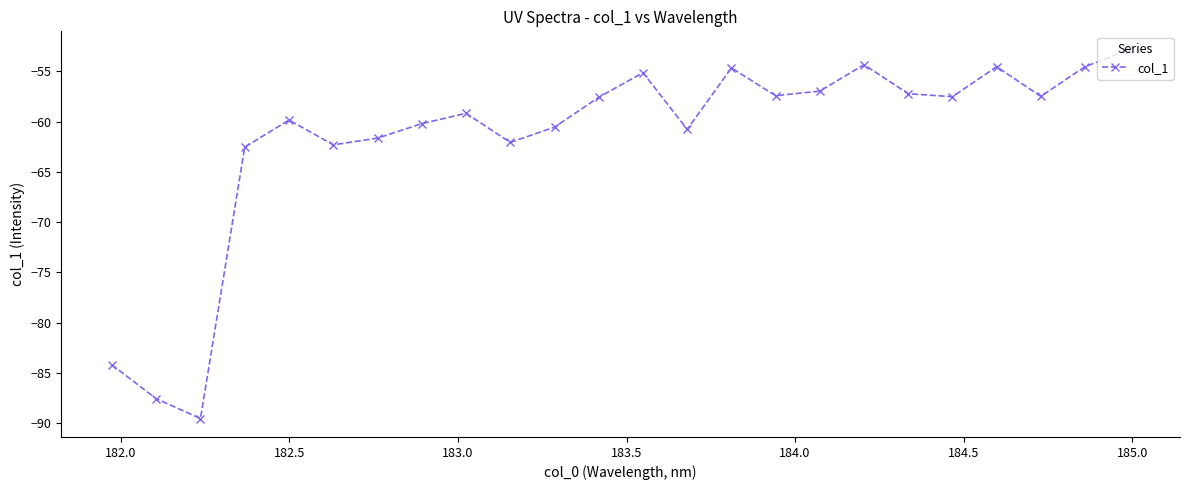

What is the greatest value displayed?

-52.8